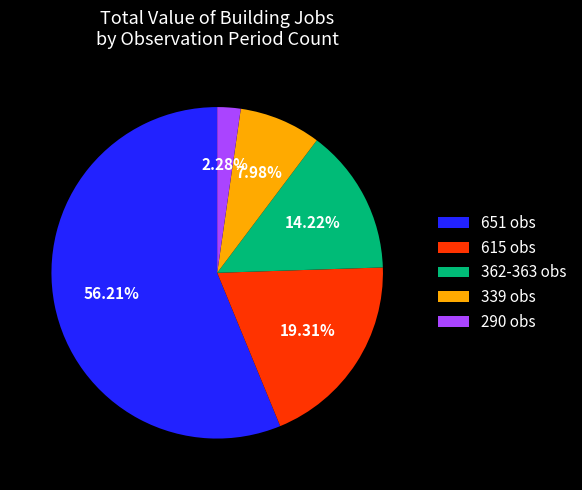

To the nearest percent, what is the difference between the largest and smallest slice percentages?

54%